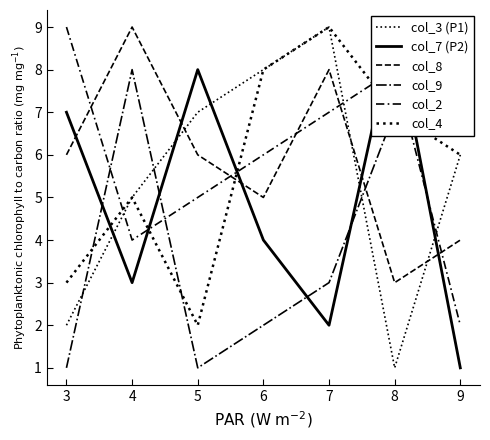

Reading left to right, list all the values displayed in this chart.

col_3: 2	5	7	8	9	1	6
col_7: 7	3	8	4	2	9	1
col_8: 6	9	6	5	8	3	4
col_9: 1	8	1	2	3	7	9
col_2: 9	4	5	6	7	8	2
col_4: 3	5	2	8	9	7	6